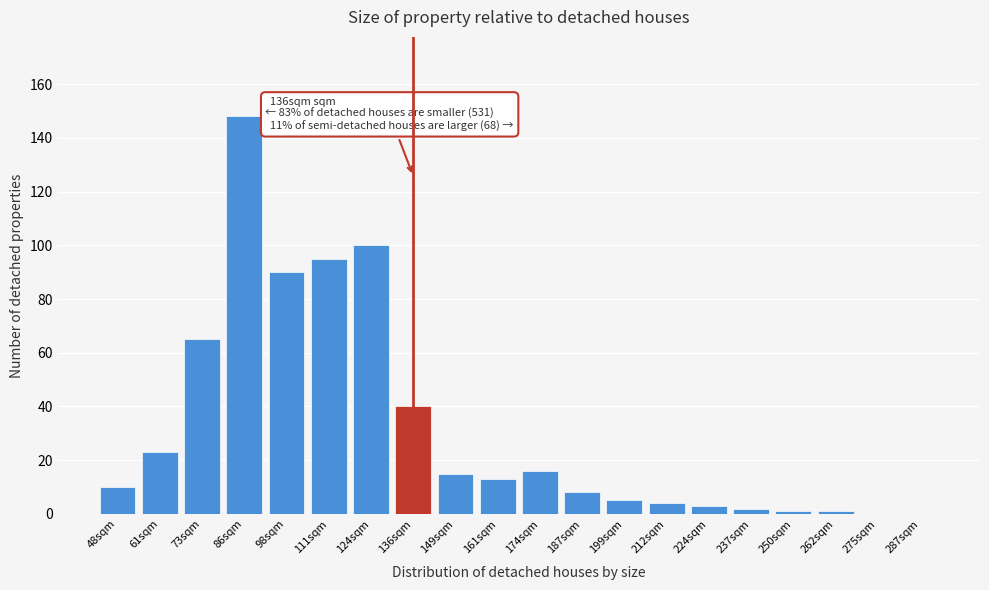

Reading left to right, what are all the values shown in this chart?

48sqm=10	61sqm=23	73sqm=65	86sqm=148	98sqm=90	111sqm=95	124sqm=100	136sqm=40	149sqm=15	161sqm=13	174sqm=16	187sqm=8	199sqm=5	212sqm=4	224sqm=3	237sqm=2	250sqm=1	262sqm=1	275sqm=0	287sqm=0